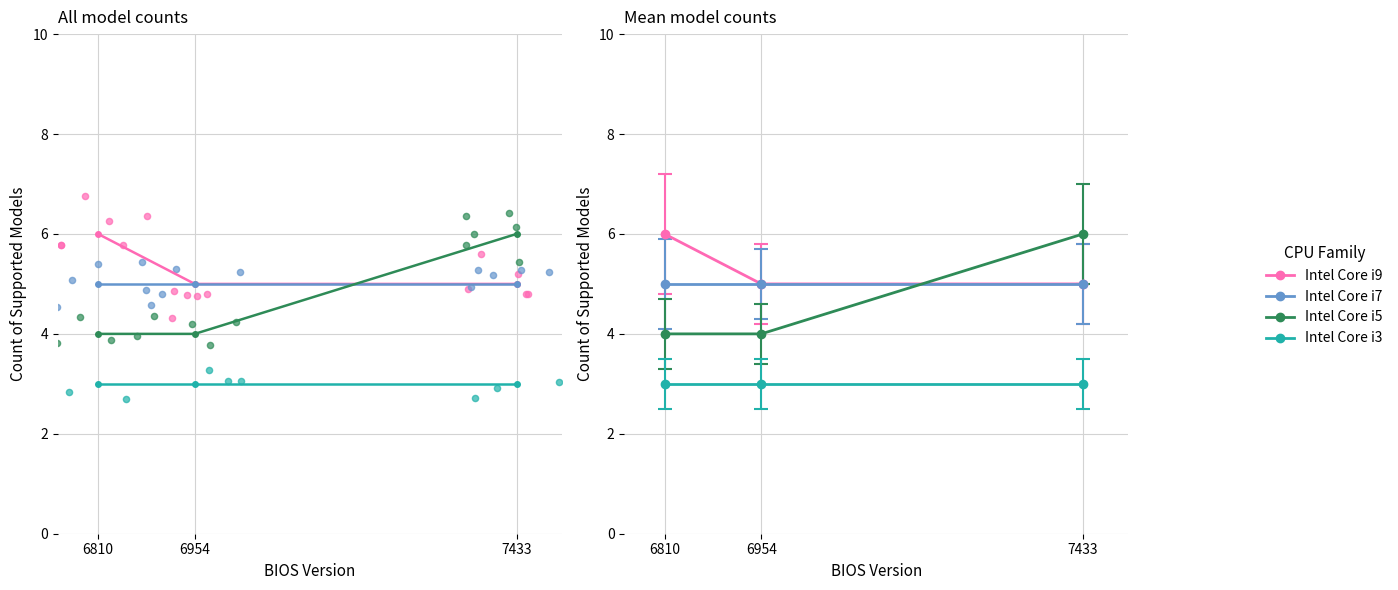

At which category is the sum across all series the highest?

7433